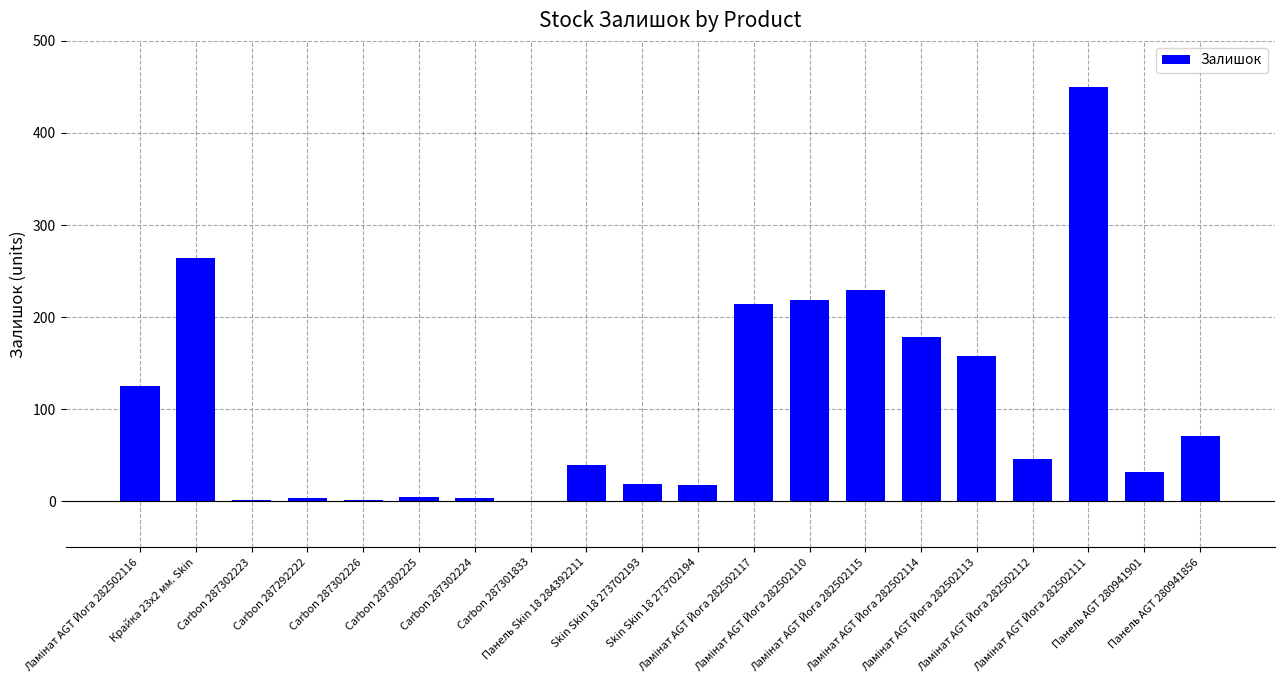

How many distinct data groups are displayed?

1